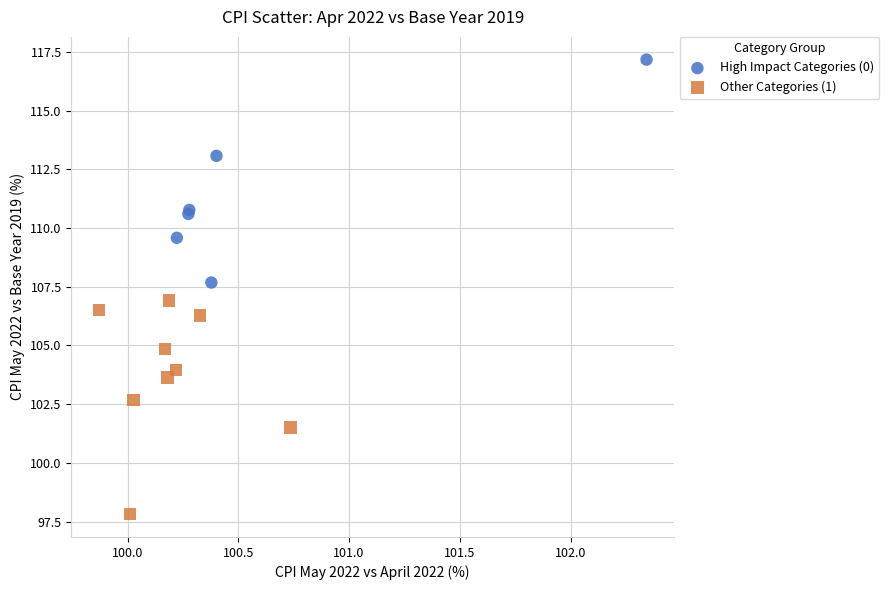

Which series contains the lowest Y value?

Other Categories (1)